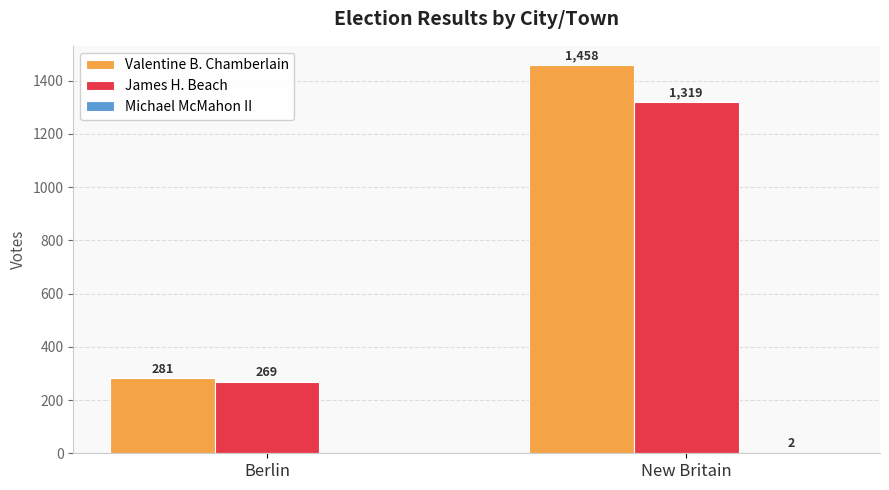

What is the maximum value for Valentine B. Chamberlain?

1458